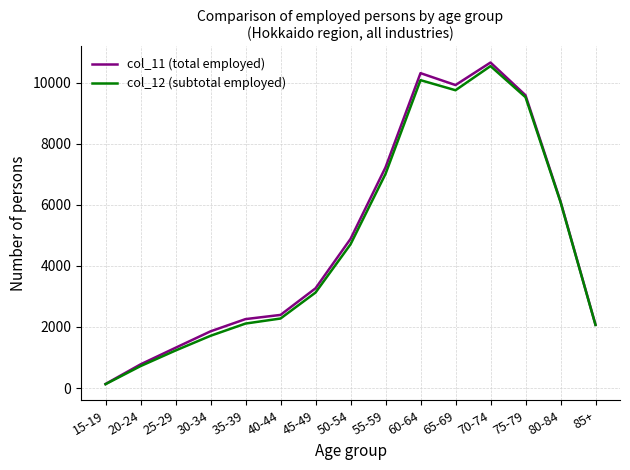

At which category does the chart reach its minimum across all series?

15-19